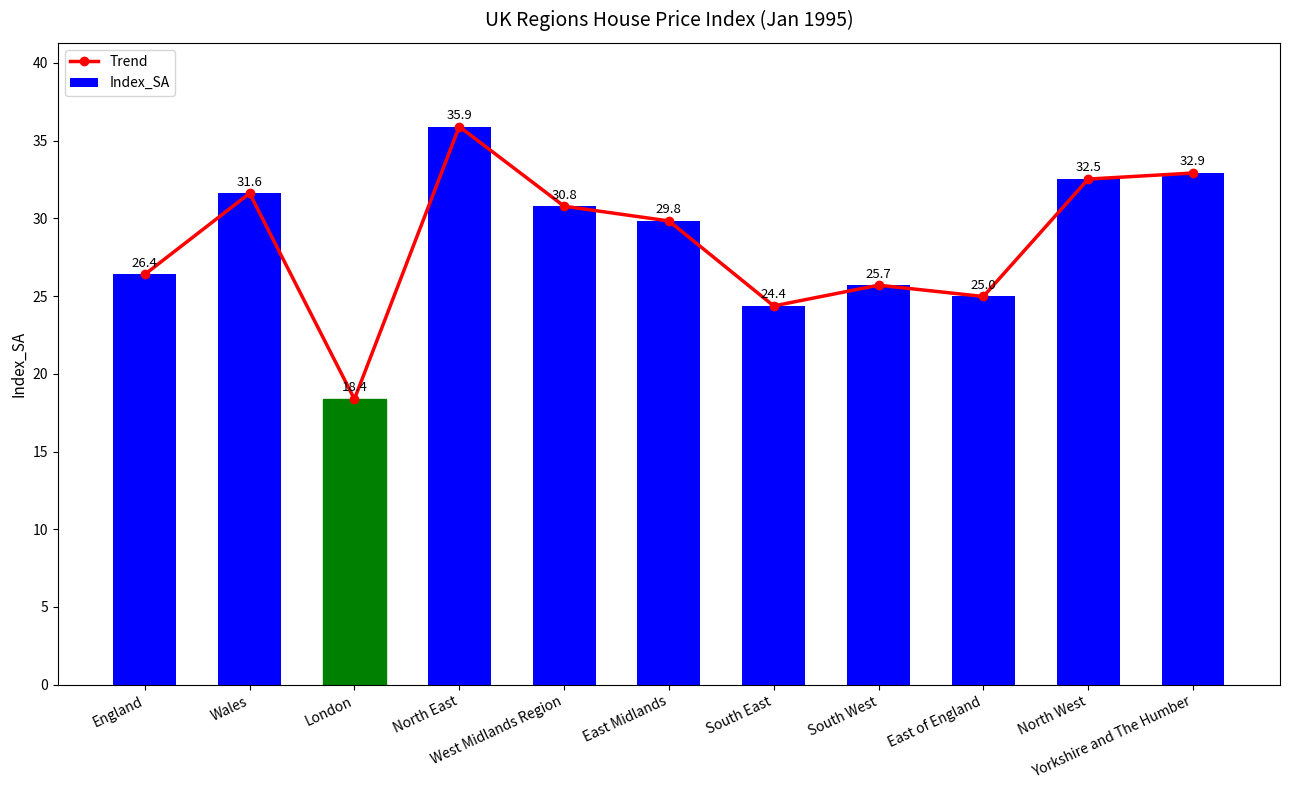

Reading left to right, list all the values displayed in this chart.

Trend: England=26.4	Wales=31.6	London=18.4	North East=35.9	West Midlands Region=30.8	East Midlands=29.8	South East=24.4	South West=25.7	East of England=25.0	North West=32.5	Yorkshire and The Humber=32.9
Index_SA: England=26.4	Wales=31.6	London=18.4	North East=35.9	West Midlands Region=30.8	East Midlands=29.8	South East=24.4	South West=25.7	East of England=25.0	North West=32.5	Yorkshire and The Humber=32.9